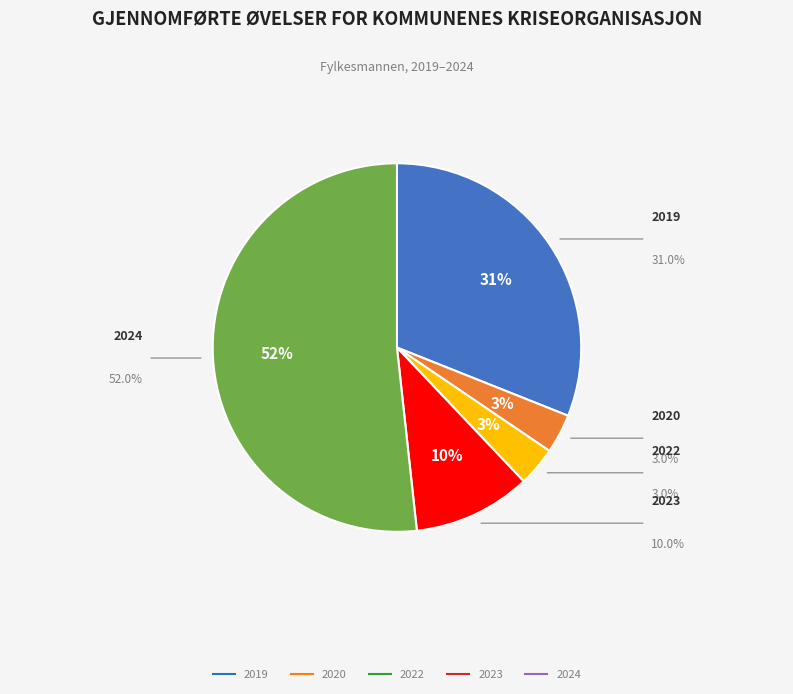

To the nearest percent, what is the average slice percentage?

20%